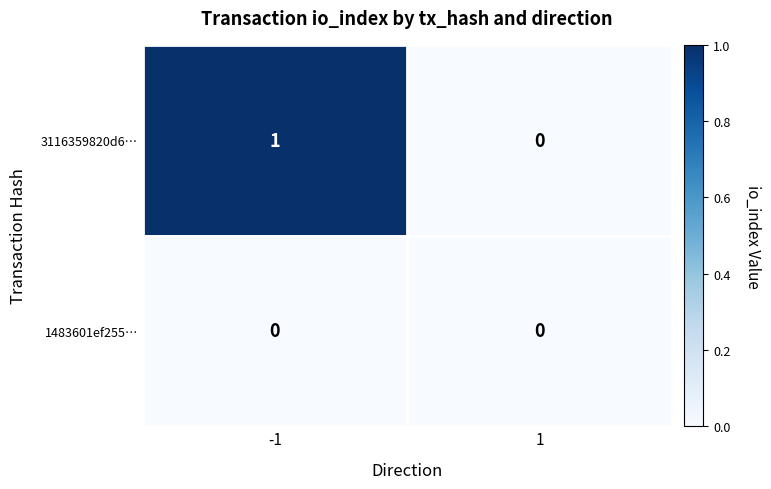

List the series in order of their overall mean, lowest first.

1483601ef255…, 3116359820d6…